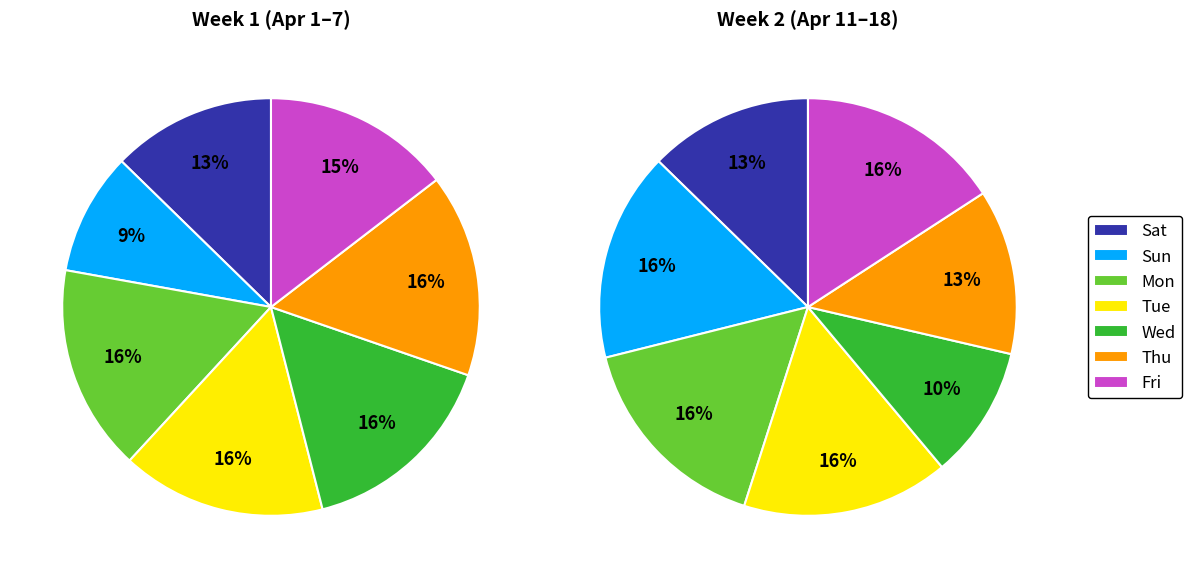

Do Sat and Sun together represent more than half of the pie?

No